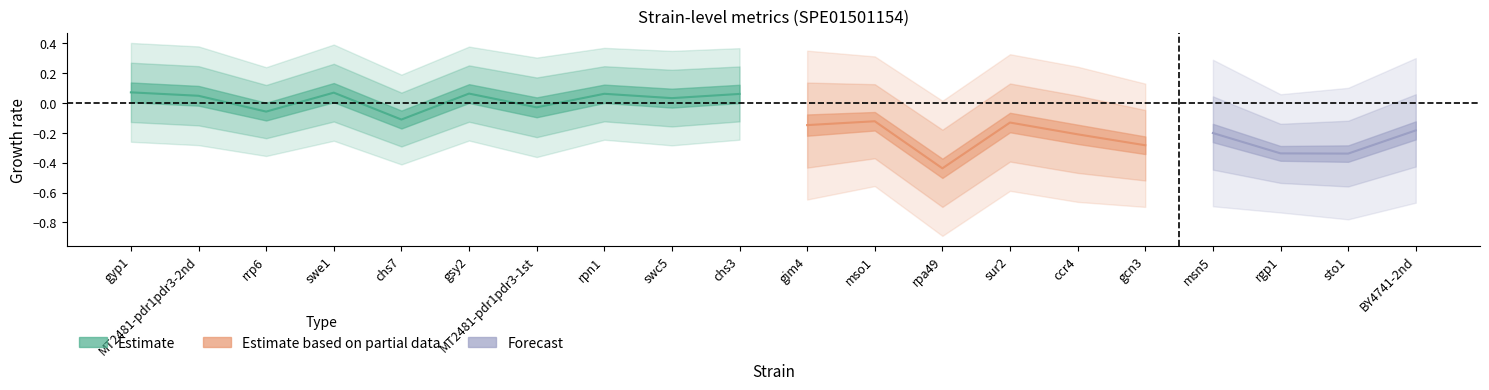

How many data points does each series have?

20